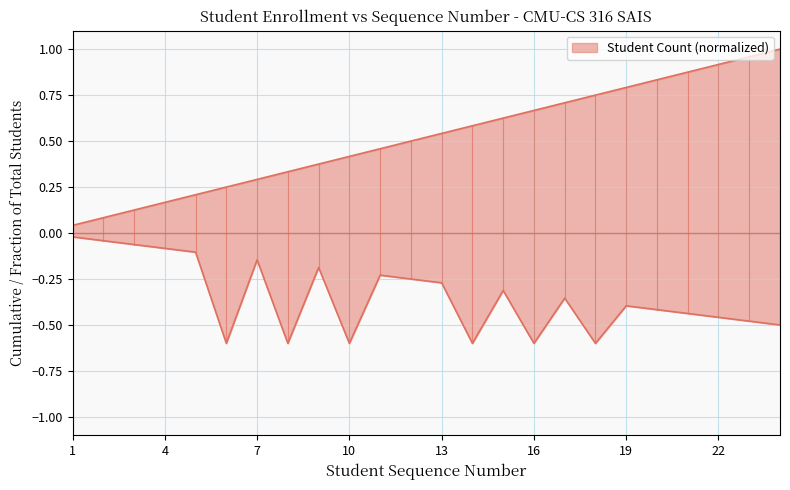

Between 12 and 9, which is larger?

12